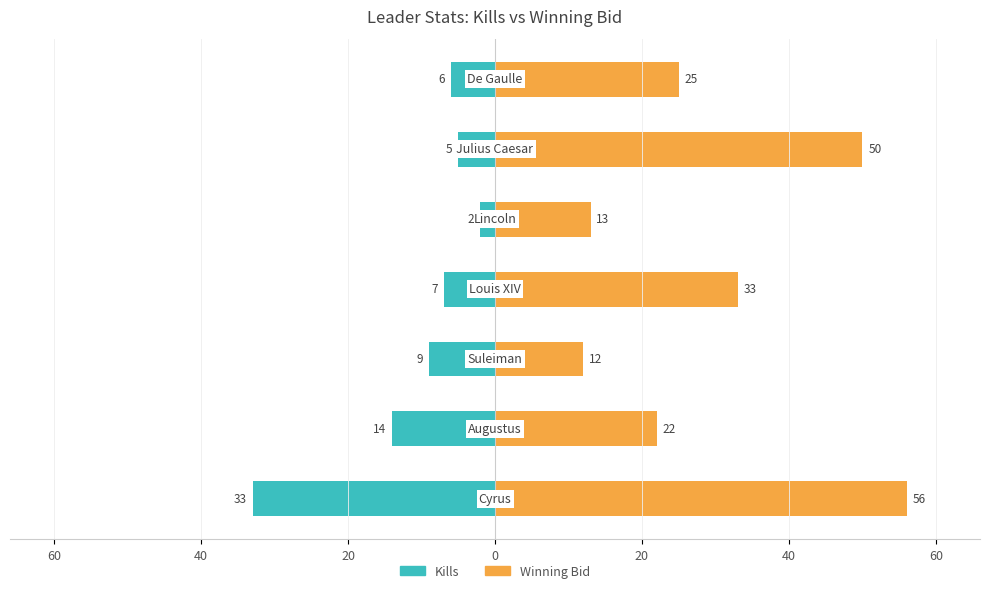

At how many categories does at least one series exceed 53?

1